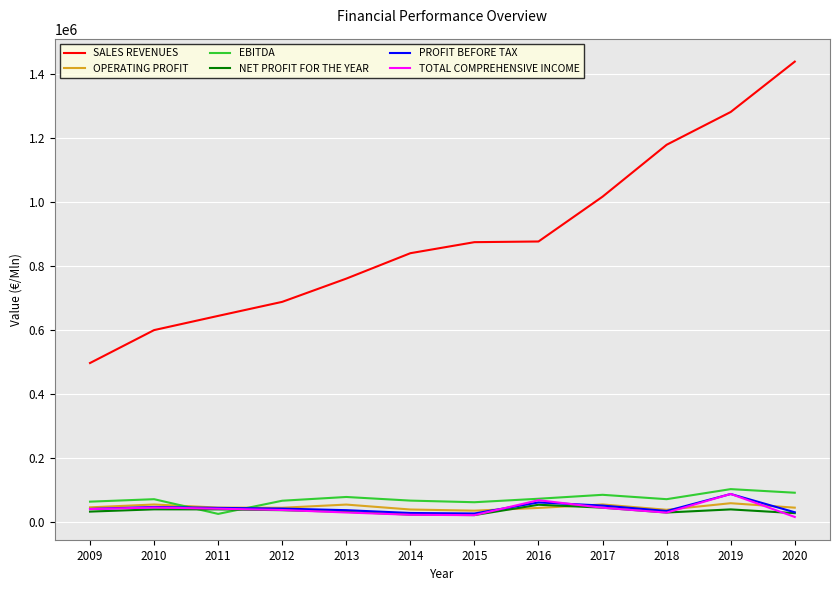

What is the total value across all series at 2010?

863070